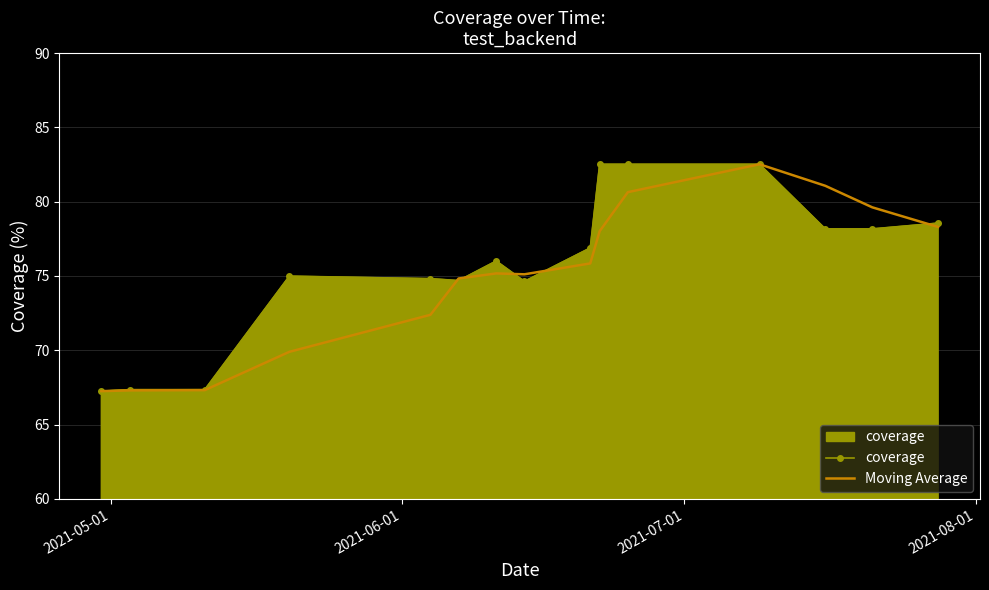

What is the maximum value for Moving Average?

82.5